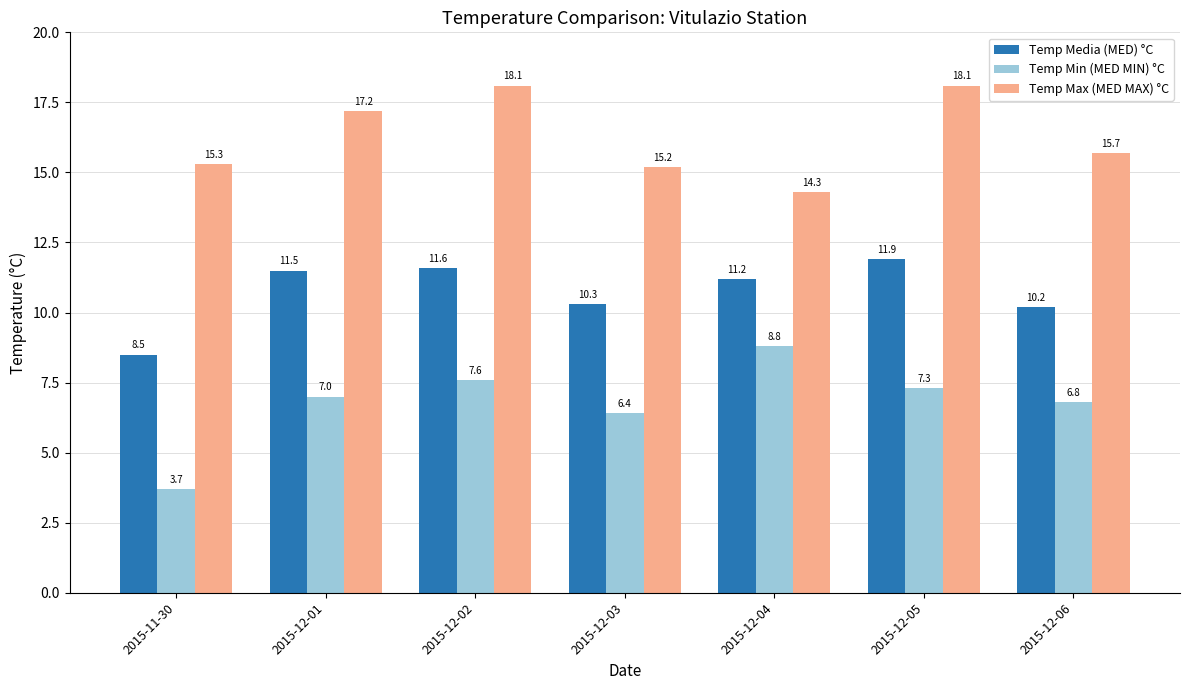

Between 2015-12-03 and 2015-12-06, which series saw the biggest shift?

Temp Max (MED MAX) °C